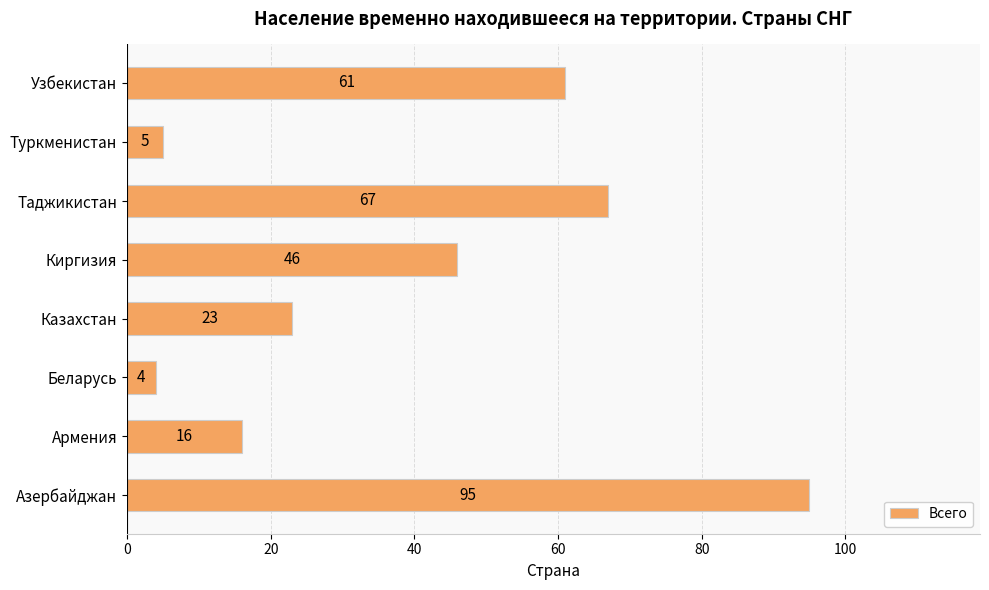

What is the smallest value displayed?

4